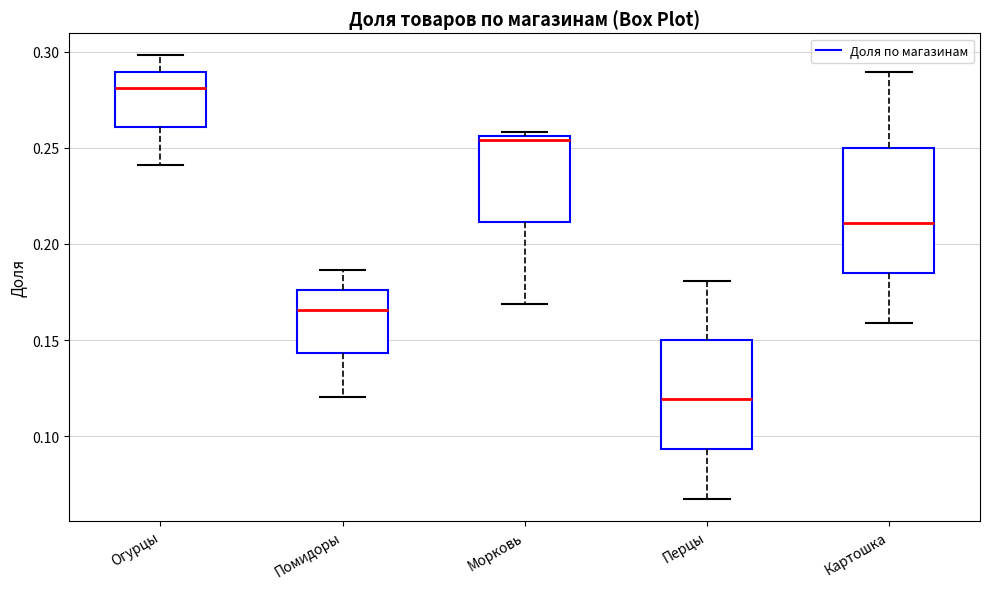

Reading left to right, transcribe this box plot: for each box, give where its median line is, the range the box spans, and where its two whiskers end, as read against the y-axis. The values are not printed on the chart, so give them approximately, as read against the axis.

Огурцы: median 0.280, box 0.260 to 0.290, whiskers 0.240 to 0.300
Помидоры: median 0.165, box 0.145 to 0.175, whiskers 0.120 to 0.185
Морковь: median 0.255 (just below the box's upper edge), box 0.210 to 0.255, whiskers 0.170 to 0.260
Перцы: median 0.120, box 0.095 to 0.150, whiskers 0.070 to 0.180
Картошка: median 0.210, box 0.185 to 0.250, whiskers 0.160 to 0.290